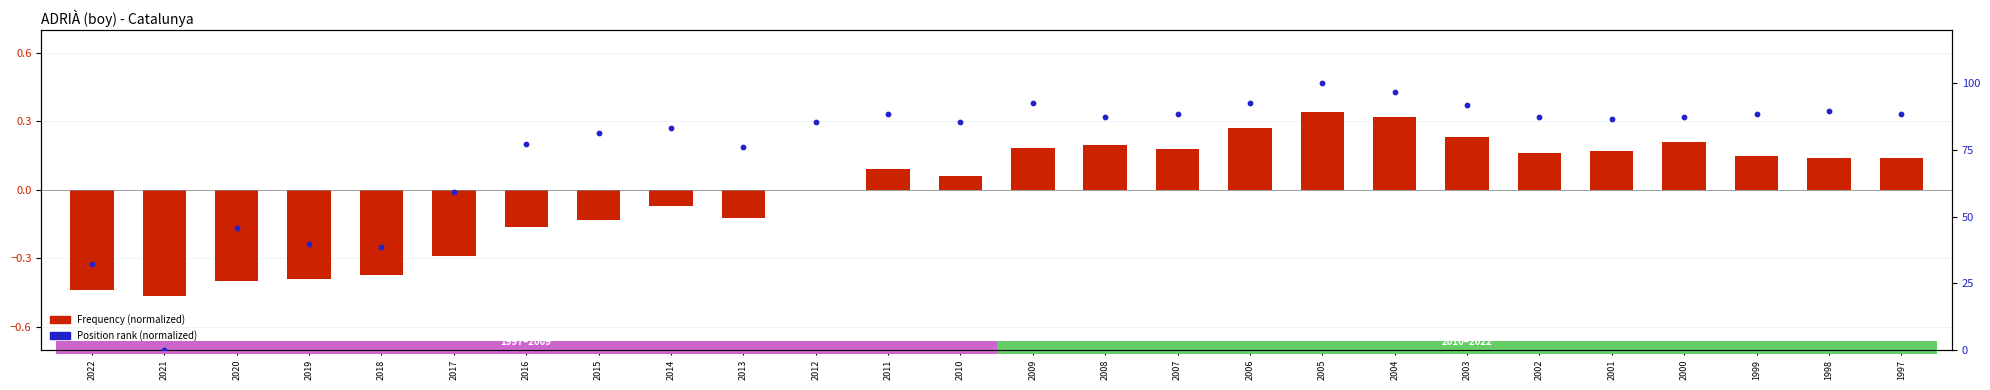

Which series reaches the maximum Y coordinate?

Position rank (normalized)